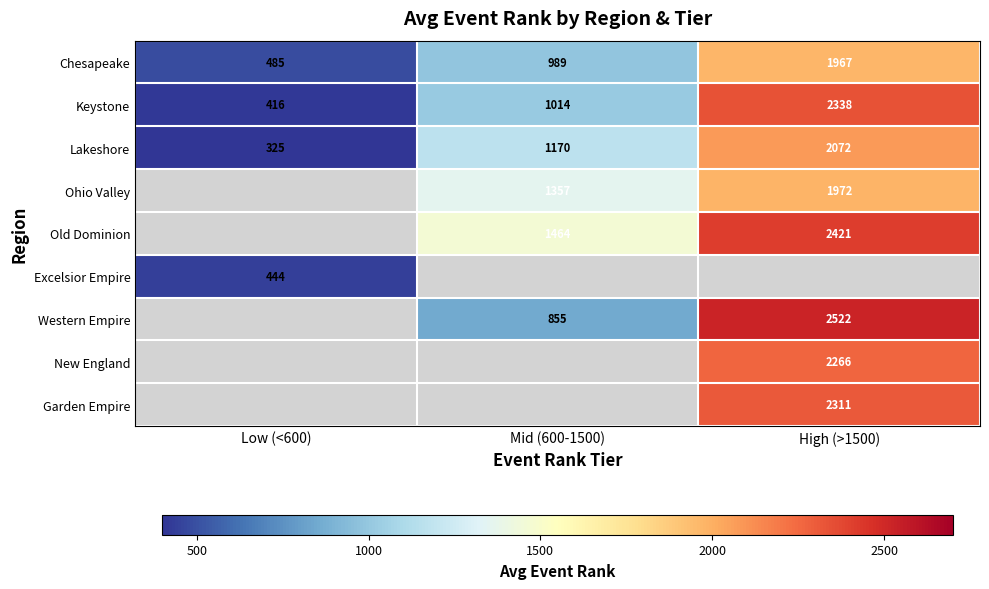

Read the Keystone value at High (>1500).

2338